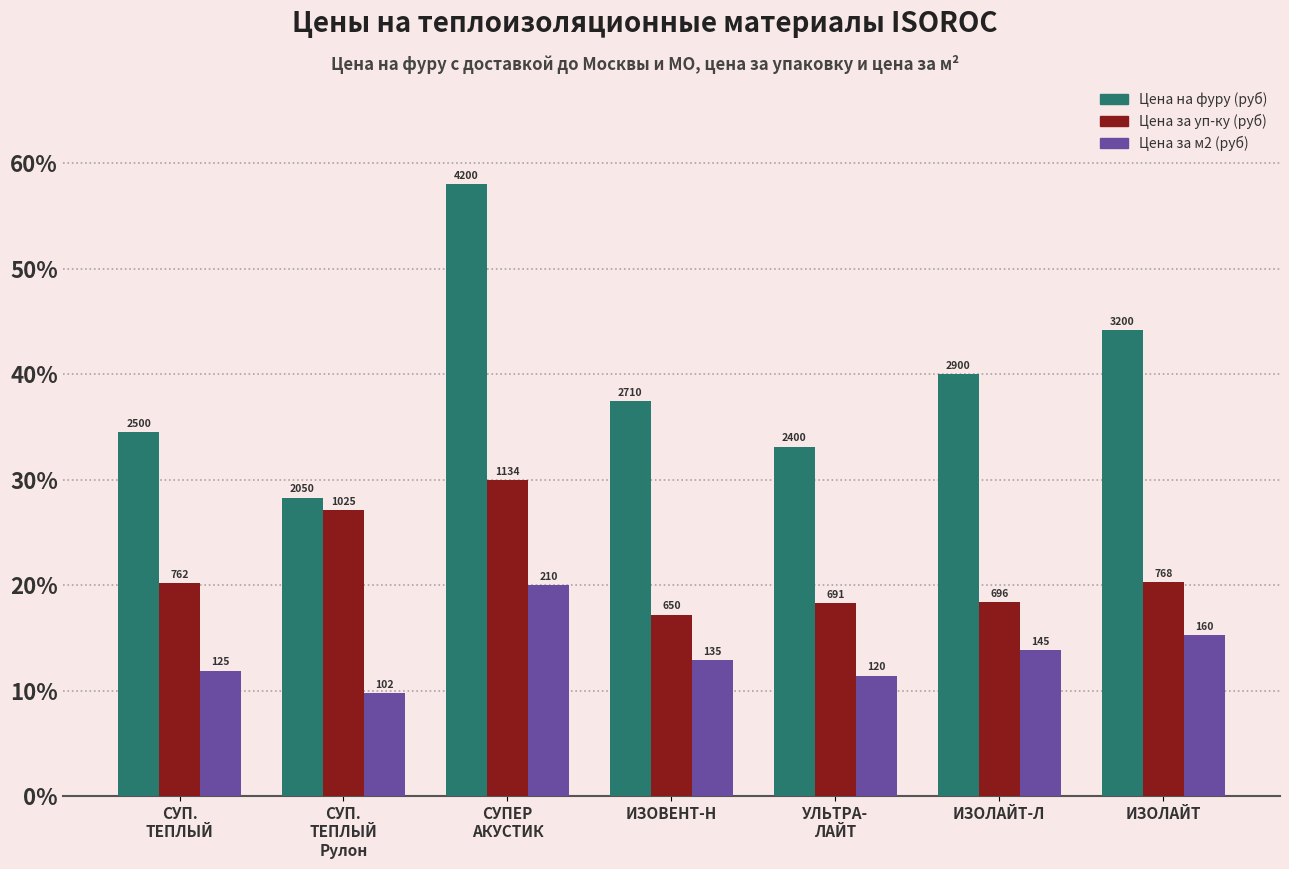

At which category is the sum across all series the highest?

СУПЕР
АКУСТИК